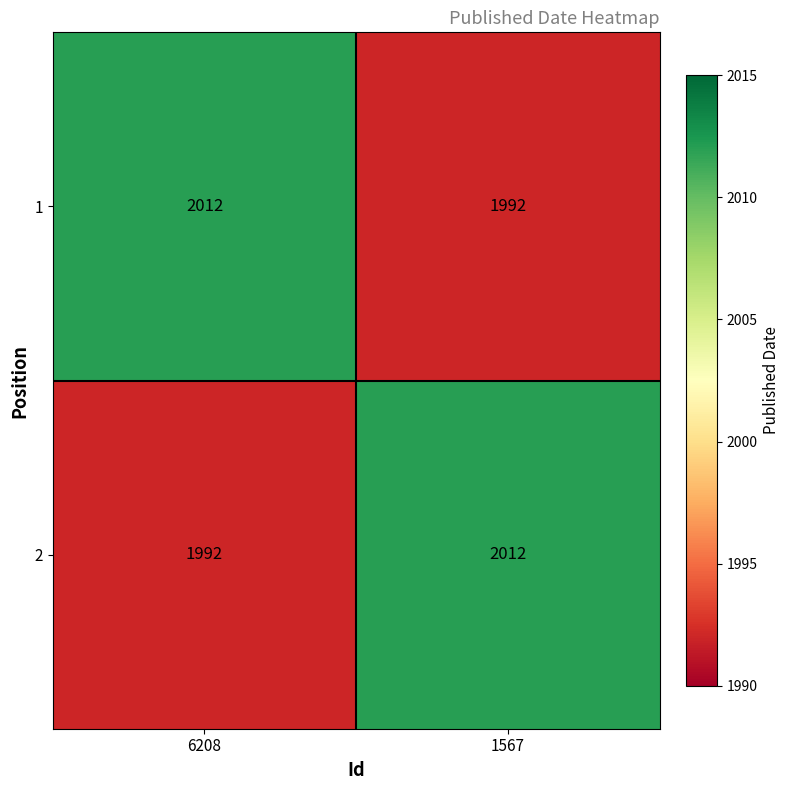

What is the minimum value shown in the chart?

1992